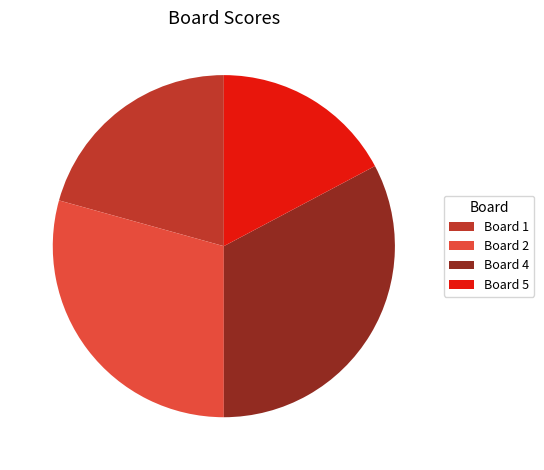

Is the sum of Board 2 and Board 5 greater than half?

No